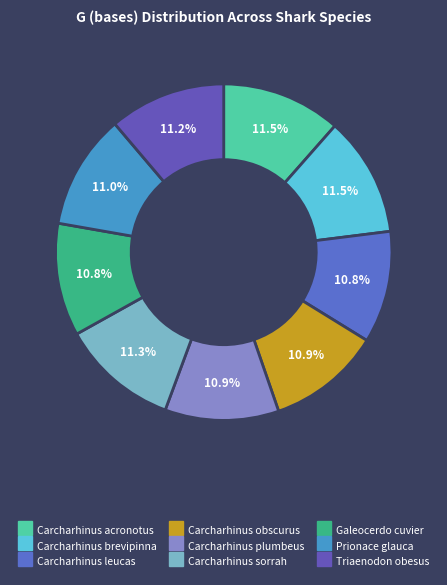

Count the number of slices in the pie.

9